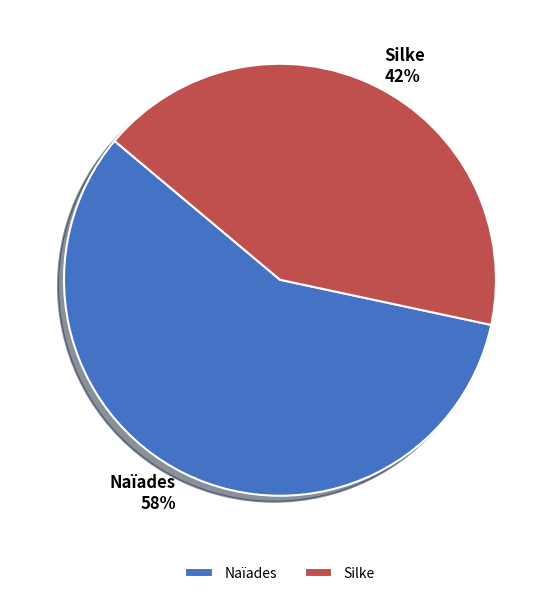

Between Naïades and Silke, which is larger?

Naïades